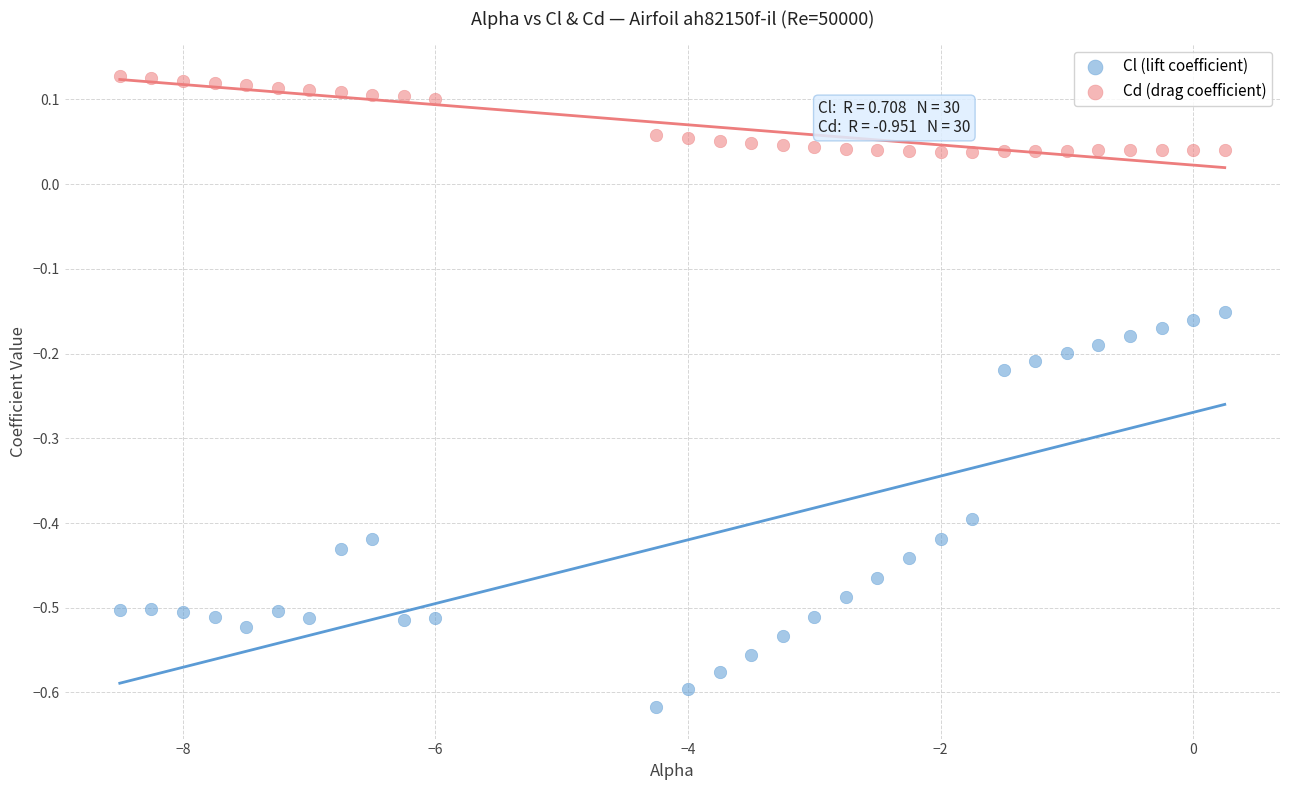

Which series has the widest spread of Y values?

Cl (lift coefficient)